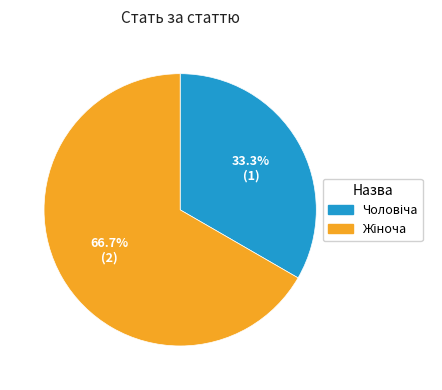

Is there a majority slice in this chart?

Yes